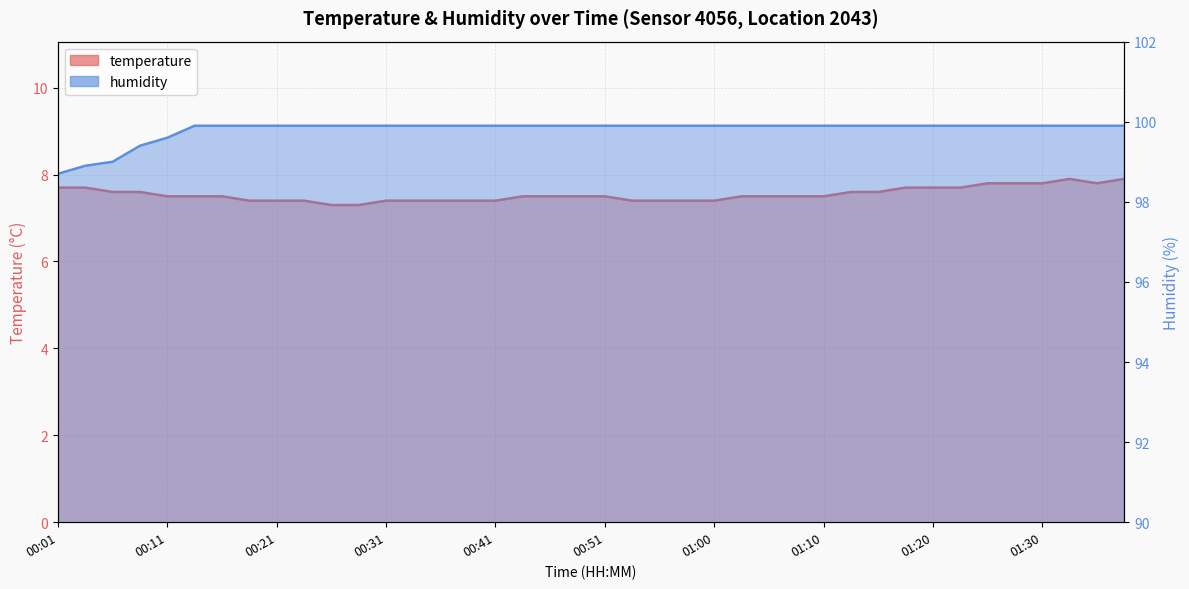

Which series has the largest range (max minus min)?

humidity